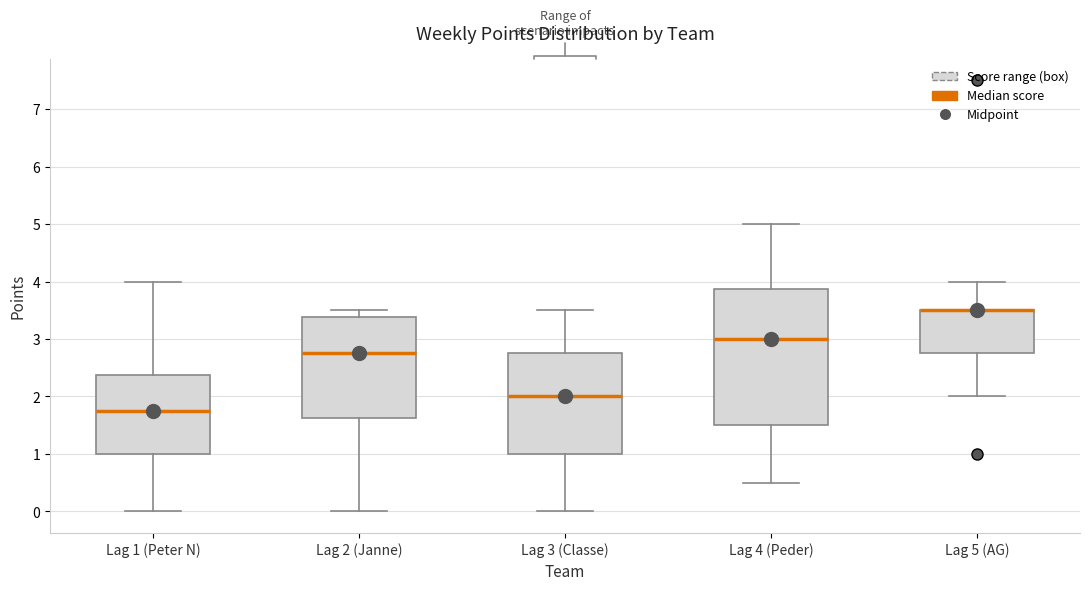

Reading left to right, read every box against the y-axis: the position of its median line, the range the box covers, and the ends of its whiskers. The values are not printed on the chart, so give them approximately, as read against the axis.

Lag 1 (Peter N): median 1.8, box 1.0 to 2.4, whiskers 0.0 to 4.0
Lag 2 (Janne): median 2.8, box 1.6 to 3.4, whiskers 0.0 to 3.5
Lag 3 (Classe): median 2.0, box 1.0 to 2.8, whiskers 0.0 to 3.5
Lag 4 (Peder): median 3.0, box 1.5 to 3.9, whiskers 0.5 to 5.0
Lag 5 (AG): median 3.5 (drawn on the box's upper edge), box 2.8 to 3.5, whiskers 2.0 to 4.0